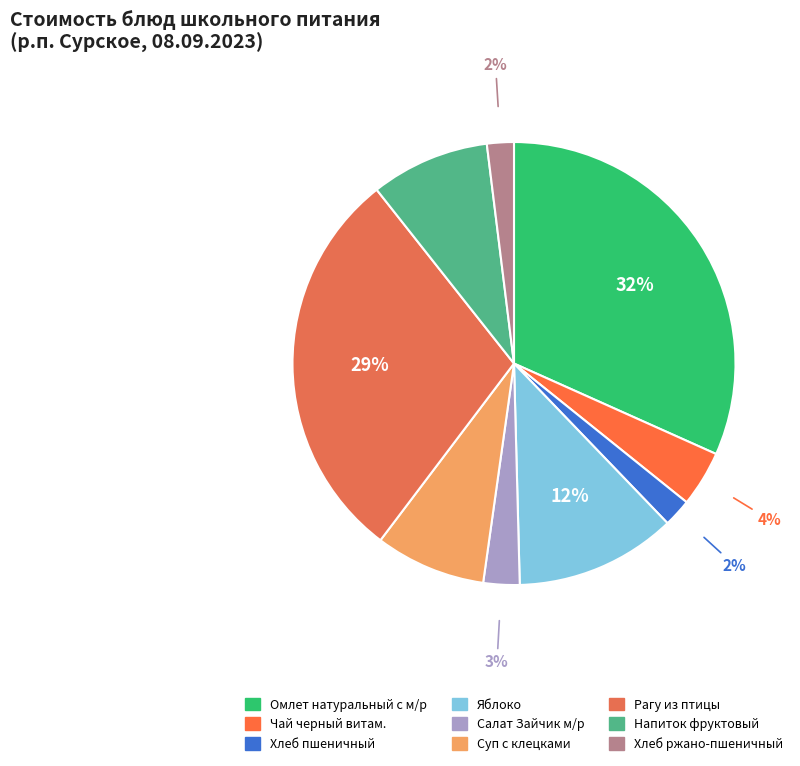

Approximately how many times larger is the value at Омлет натуральный с м/р compared to Салат Зайчик м/р?

12.0